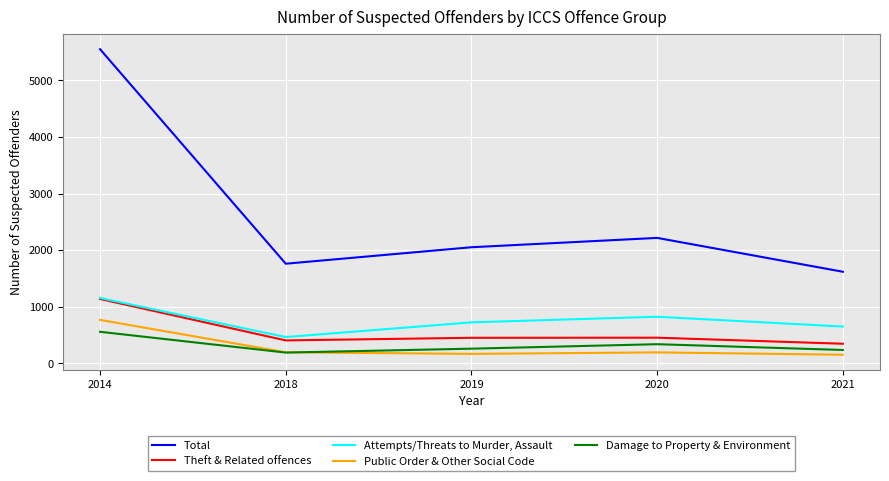

What is the difference between the maximum and minimum values in the Theft & Related offences series?

791